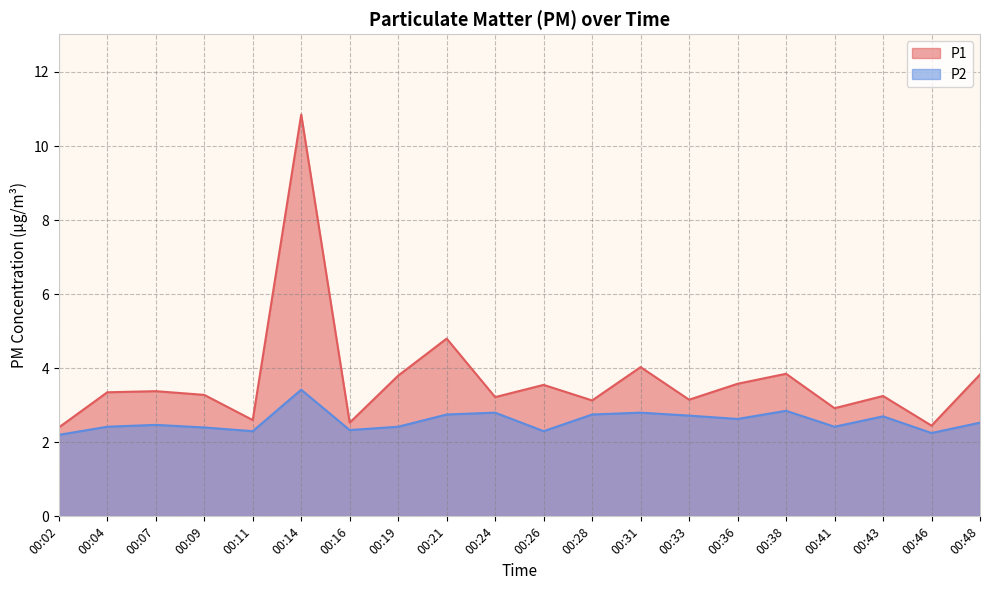

What is the approximate value of P2 at 00:43?

2.7